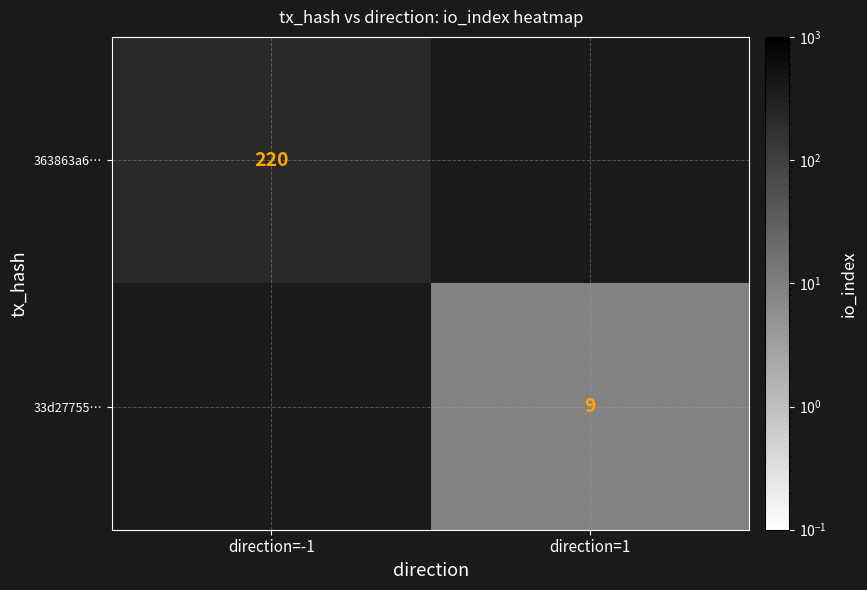

Which has a higher value, direction=1 or direction=-1?

direction=-1